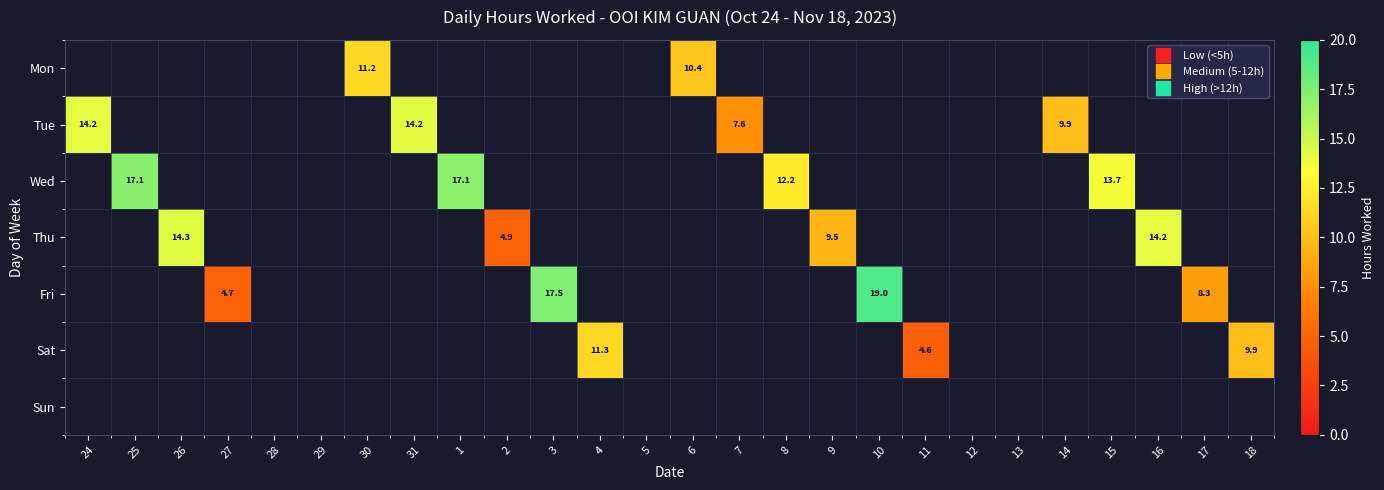

At 16, list the series in order from smallest to largest.

Mon, Tue, Wed, Thu, Fri, Sat, Sun